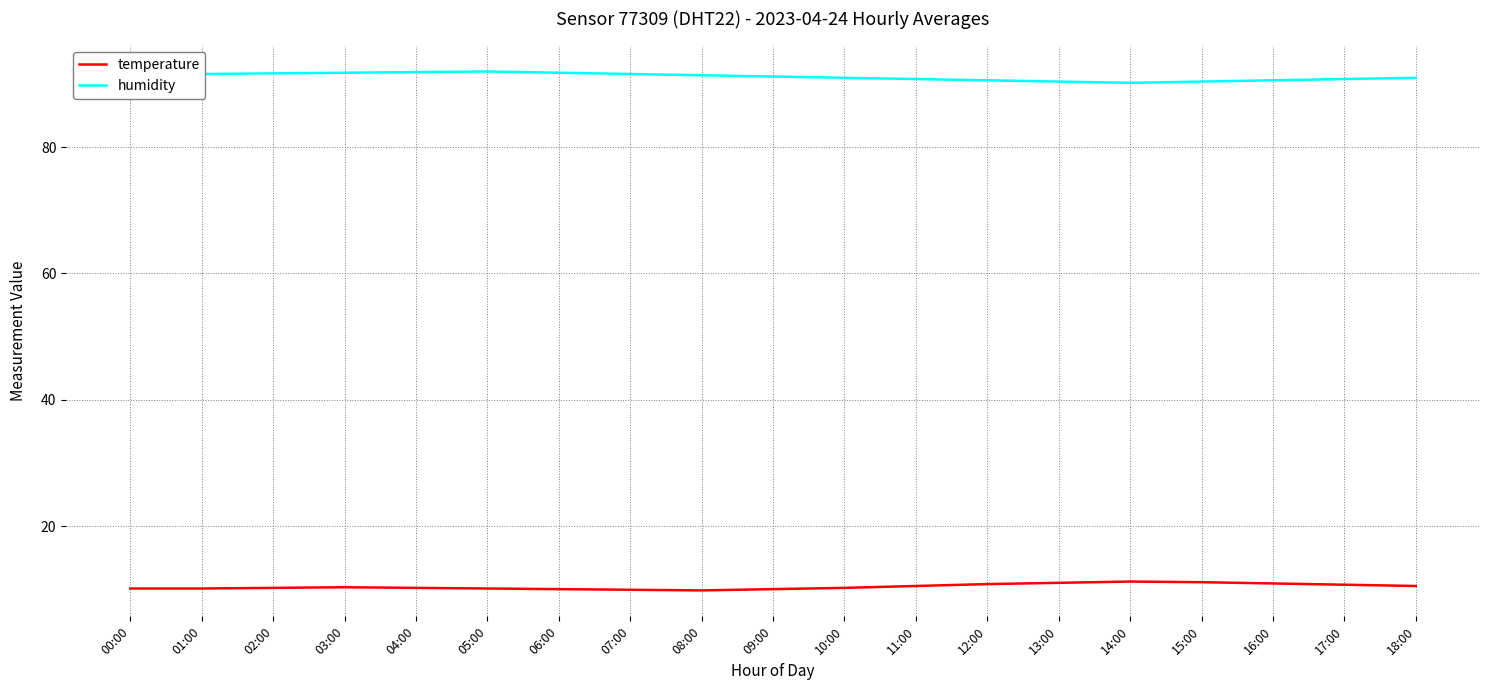

What is the spread (max minus min) of values at 06:00?

81.8